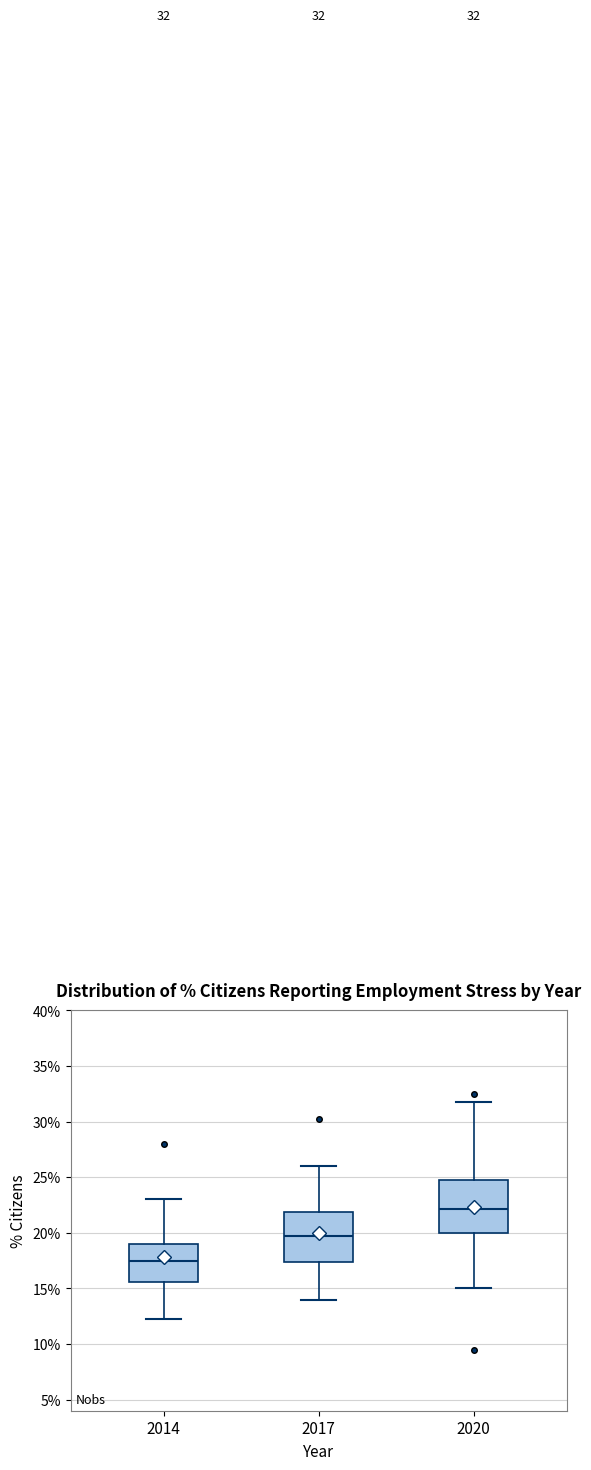

Which box's median line is the highest?

2020